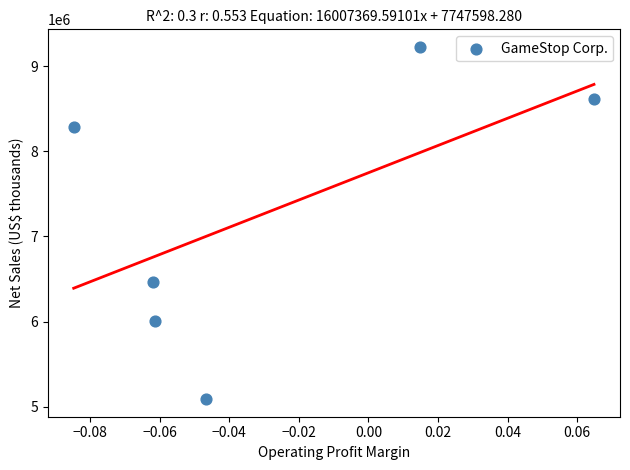

What is the range of Y values (max minus min)?

4134800